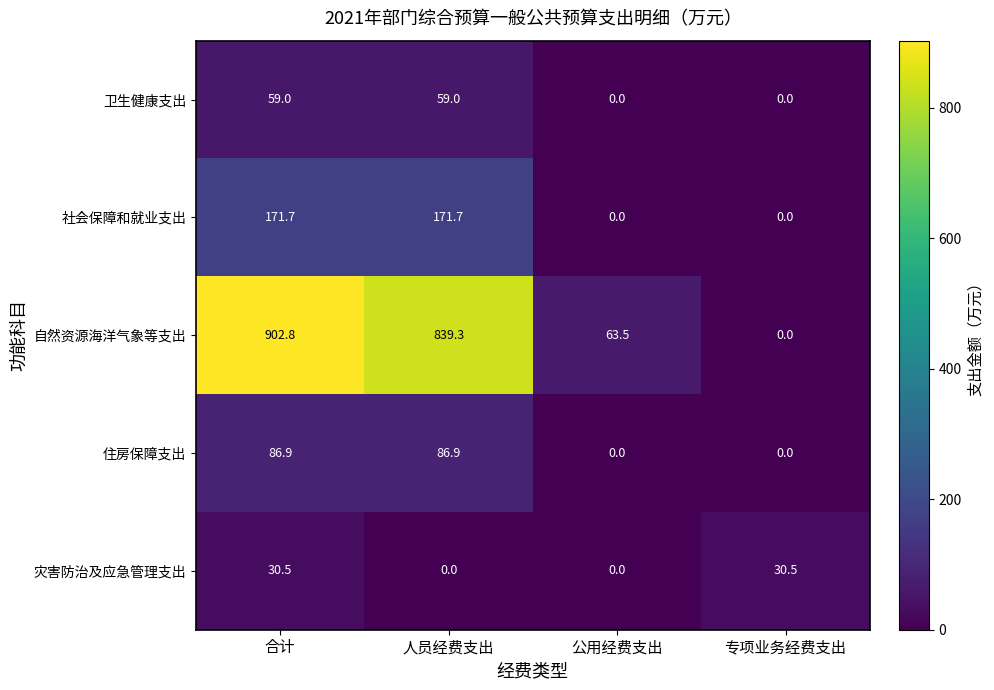

Which series has the largest total across all categories?

自然资源海洋气象等支出